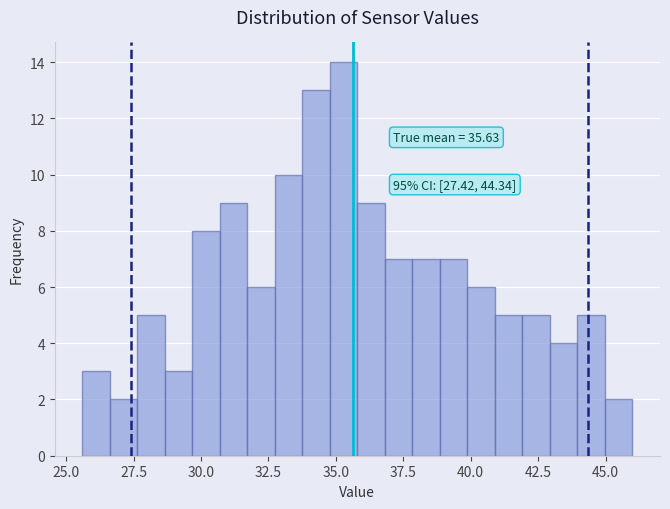

Read against the x-axis, roughly where is the centre of the tallest bar?

35.5